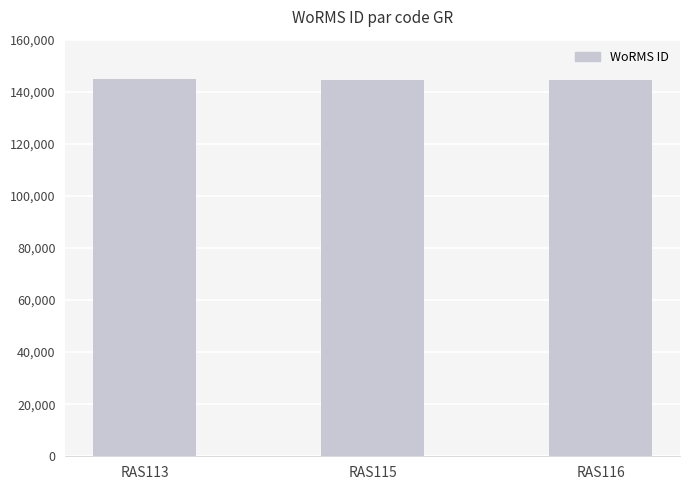

The value at RAS113 is 144847. True or false?

True